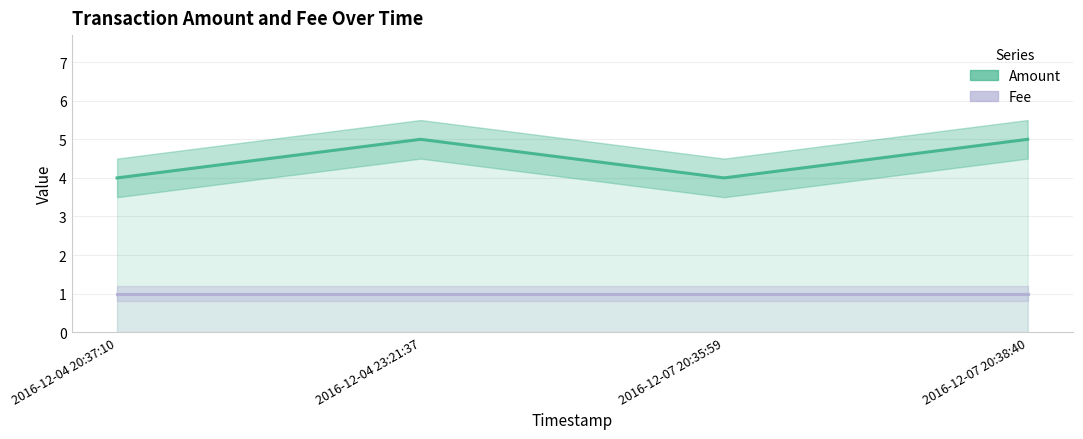

How many lines are shown in the chart?

2